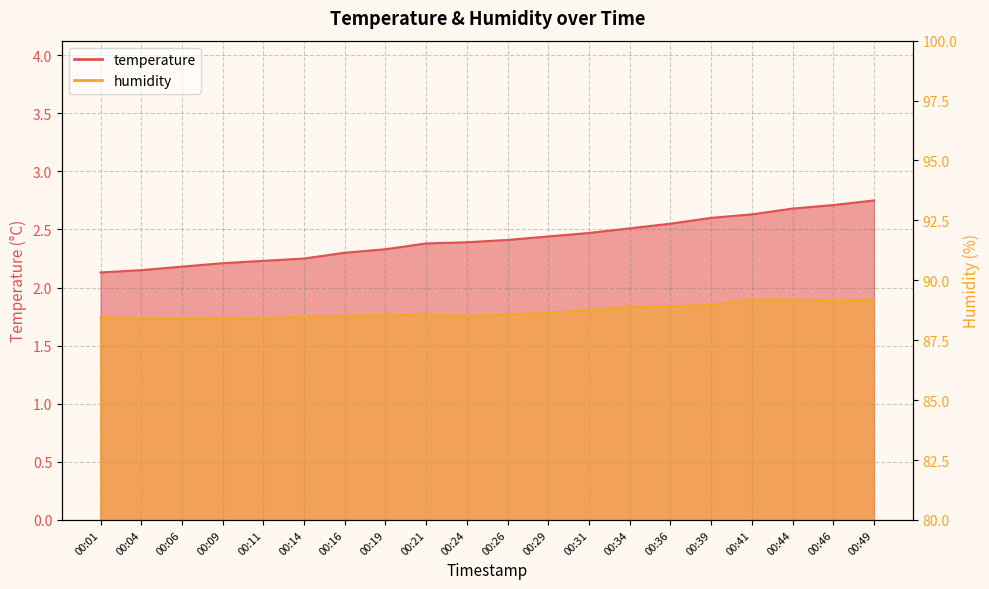

Reading left to right, what are all the values shown in this chart?

temperature: 00:01=2.1	00:04=2.1	00:06=2.2	00:09=2.2	00:11=2.2	00:14=2.2	00:16=2.3	00:19=2.3	00:21=2.4	00:24=2.4	00:26=2.4	00:29=2.4	00:31=2.5	00:34=2.5	00:36=2.5	00:39=2.6	00:41=2.6	00:44=2.7	00:46=2.7	00:49=2.8
humidity: 00:01=88.5	00:04=88.4	00:06=88.4	00:09=88.4	00:11=88.4	00:14=88.5	00:16=88.5	00:19=88.5	00:21=88.6	00:24=88.5	00:26=88.6	00:29=88.6	00:31=88.8	00:34=88.9	00:36=88.9	00:39=89.0	00:41=89.2	00:44=89.2	00:46=89.2	00:49=89.2